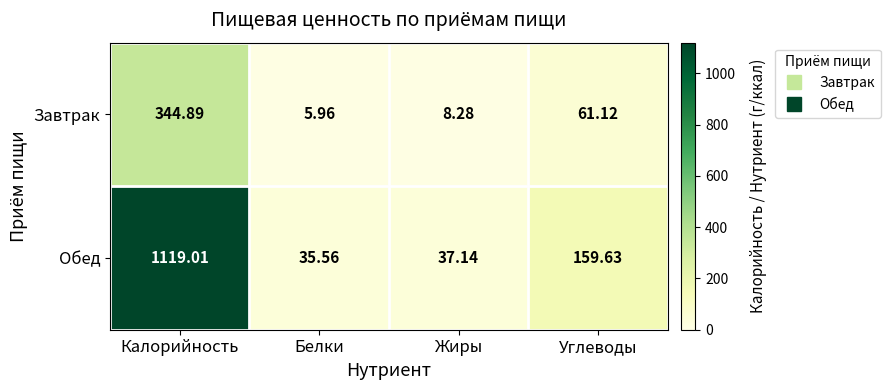

At which label does Завтрак reach its minimum?

Белки